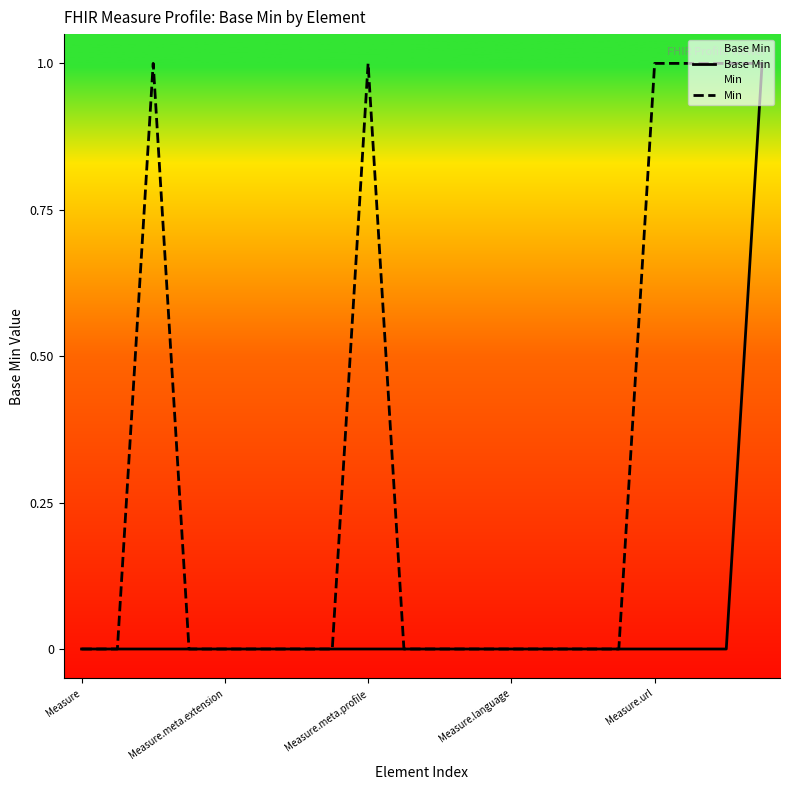

The value of Base Min at 5 is 0. True or false?

True